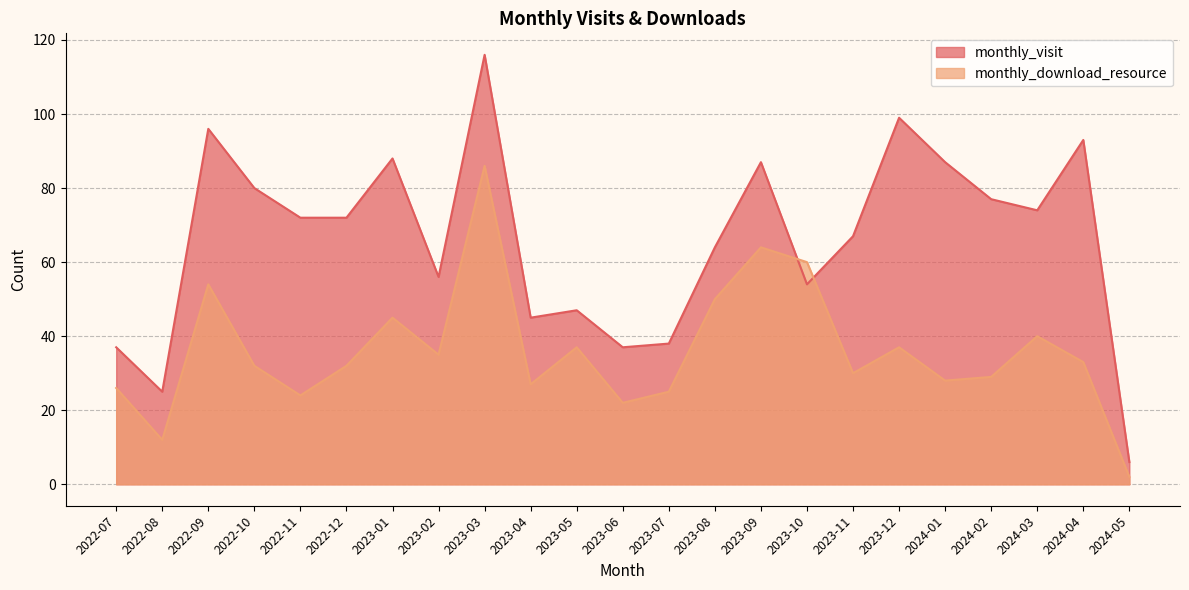

What is the maximum value shown in the chart?

116